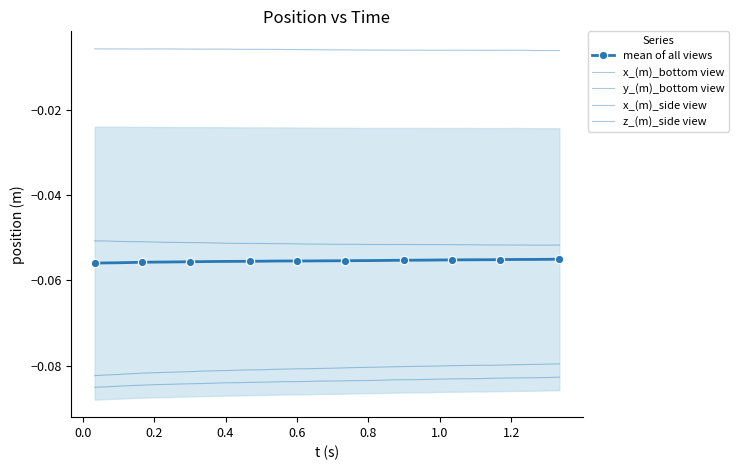

Does the chart have visible grid lines?

No